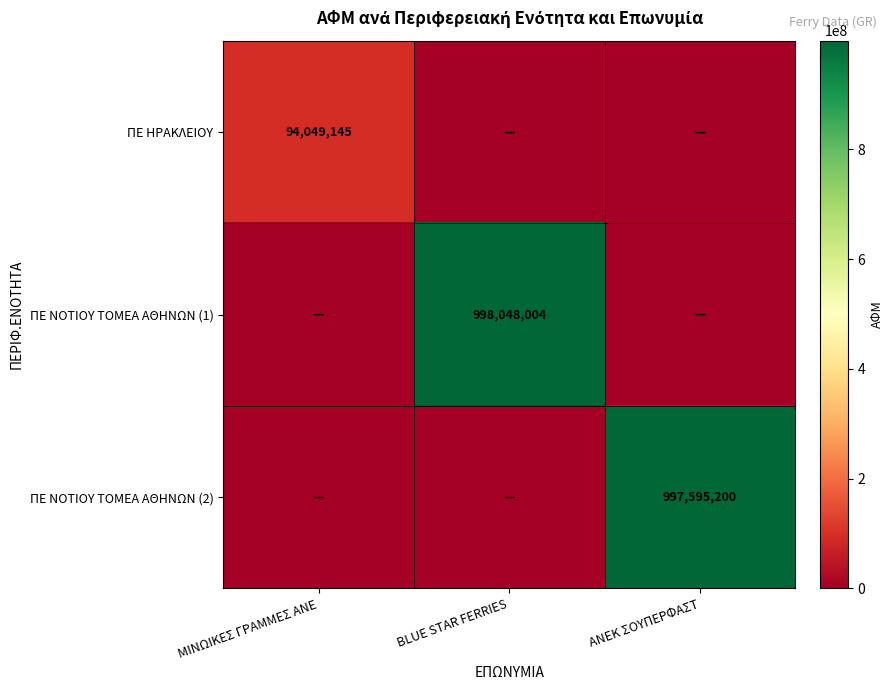

True or false: ΠΕ ΗΡΑΚΛΕΙΟΥ has a value of 133826587 at ΜΙΝΩΙΚΕΣ ΓΡΑΜΜΕΣ ΑΝΕ.

False